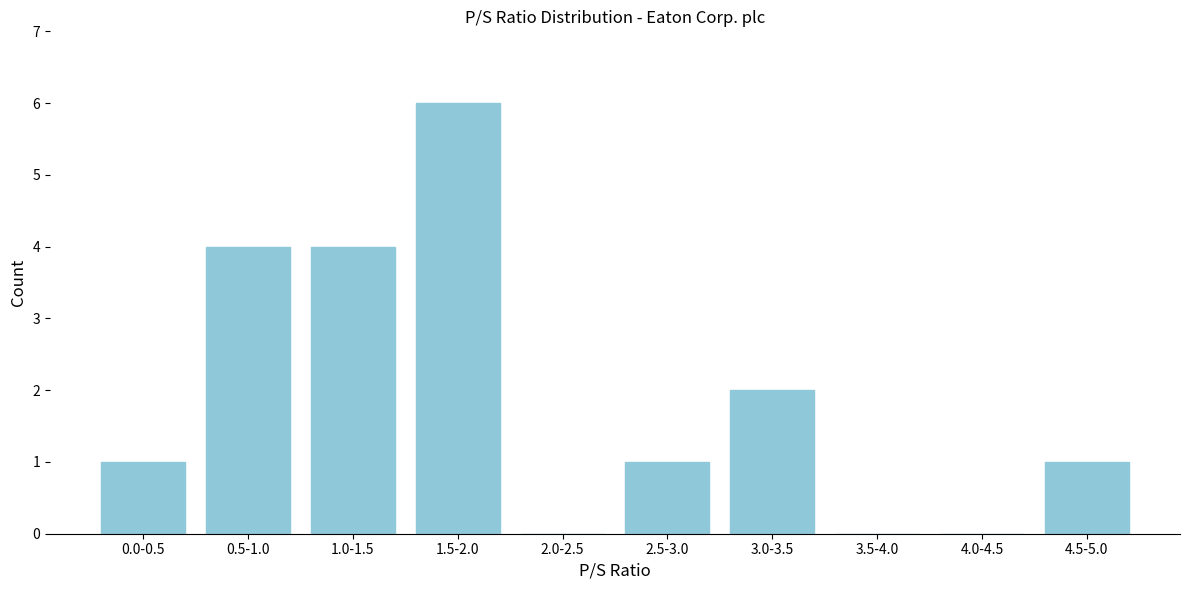

Reading left to right, transcribe all the data shown in this chart.

0.0-0.5=1	0.5-1.0=4	1.0-1.5=4	1.5-2.0=6	2.0-2.5=0	2.5-3.0=1	3.0-3.5=2	3.5-4.0=0	4.0-4.5=0	4.5-5.0=1